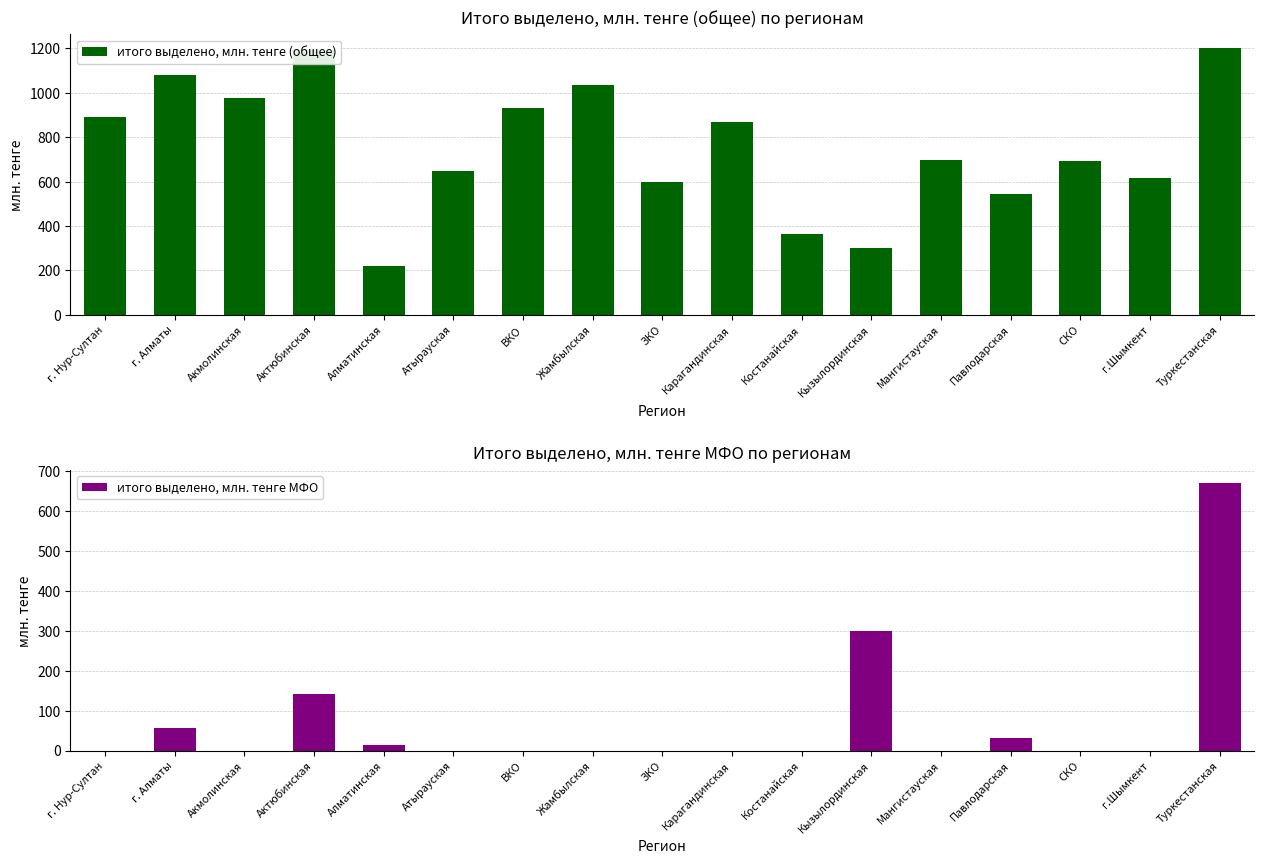

Rank the series by their average value, from highest to lowest.

итого выделено, млн. тенге (общее), итого выделено, млн. тенге МФО